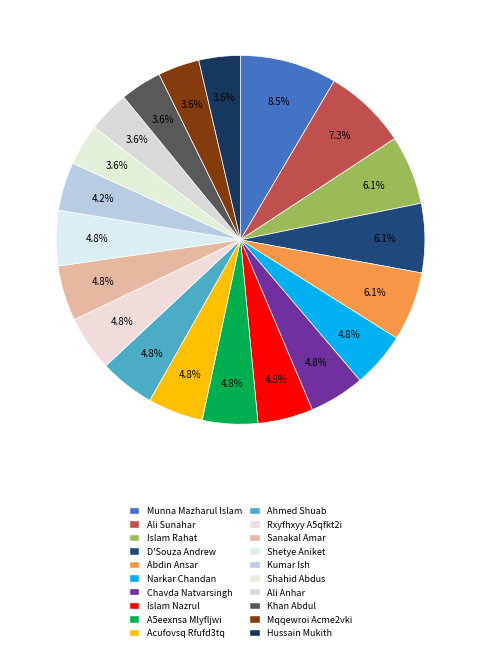

How many slices are in this pie chart?

20